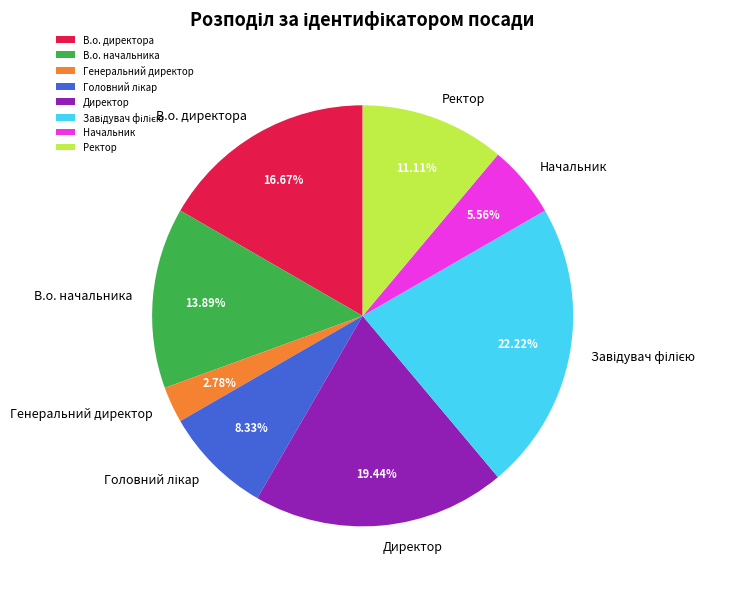

Combined, do Ректор and В.о. директора account for over 50%?

No